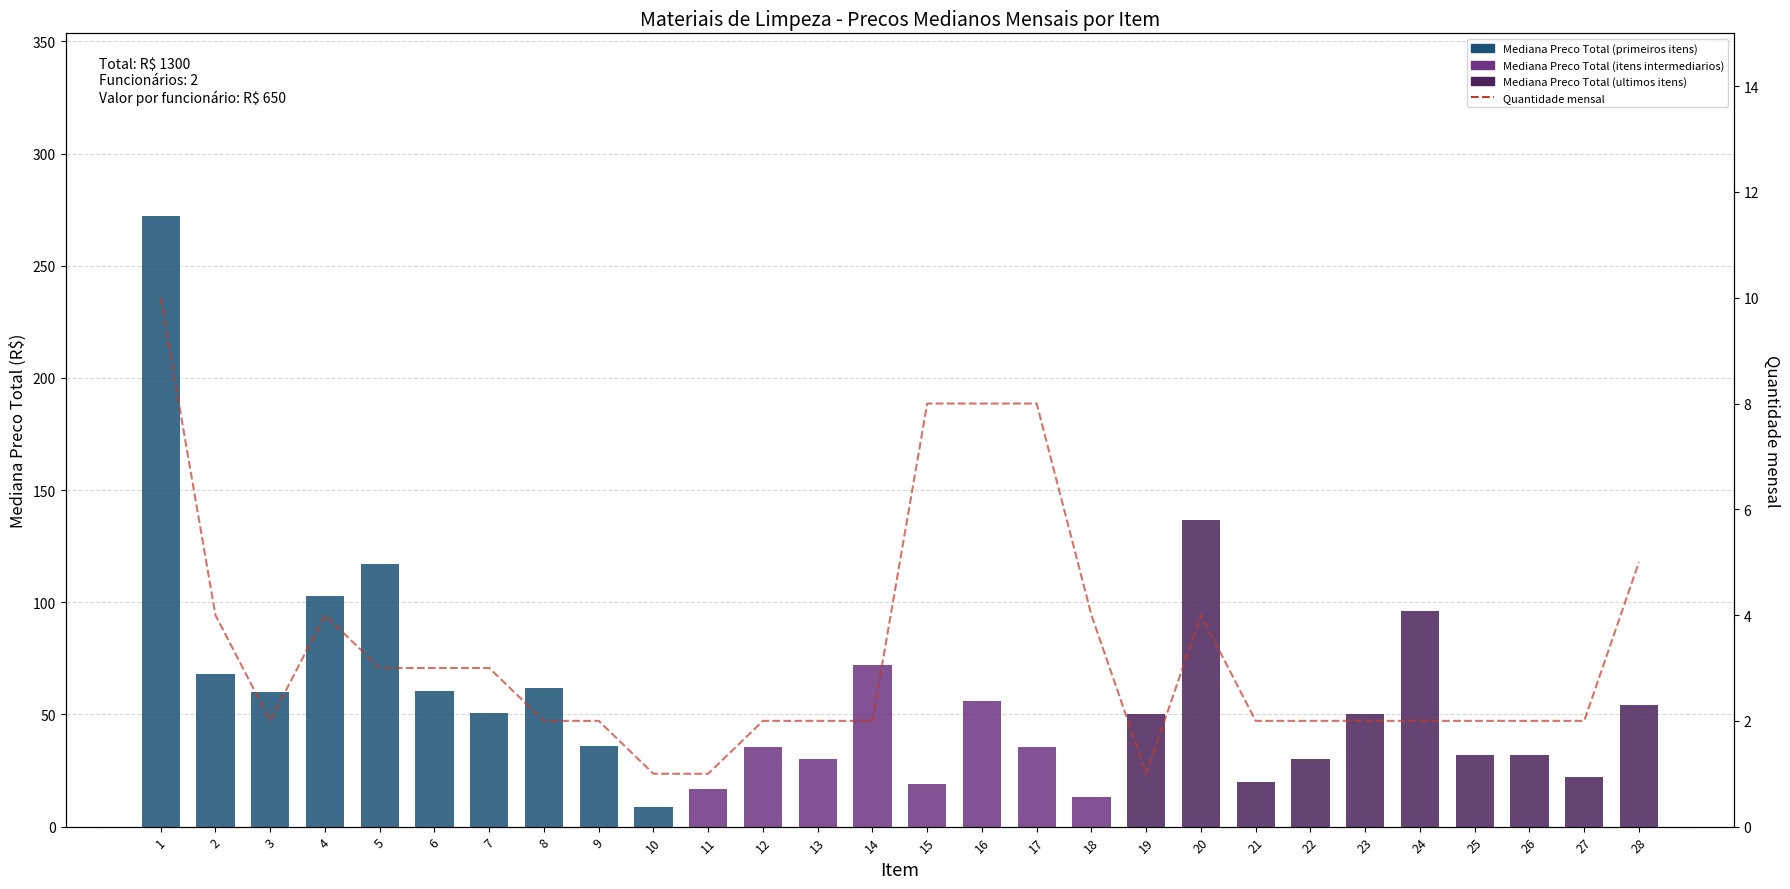

What value does the Quantidade mensal series have at 8?

2.0